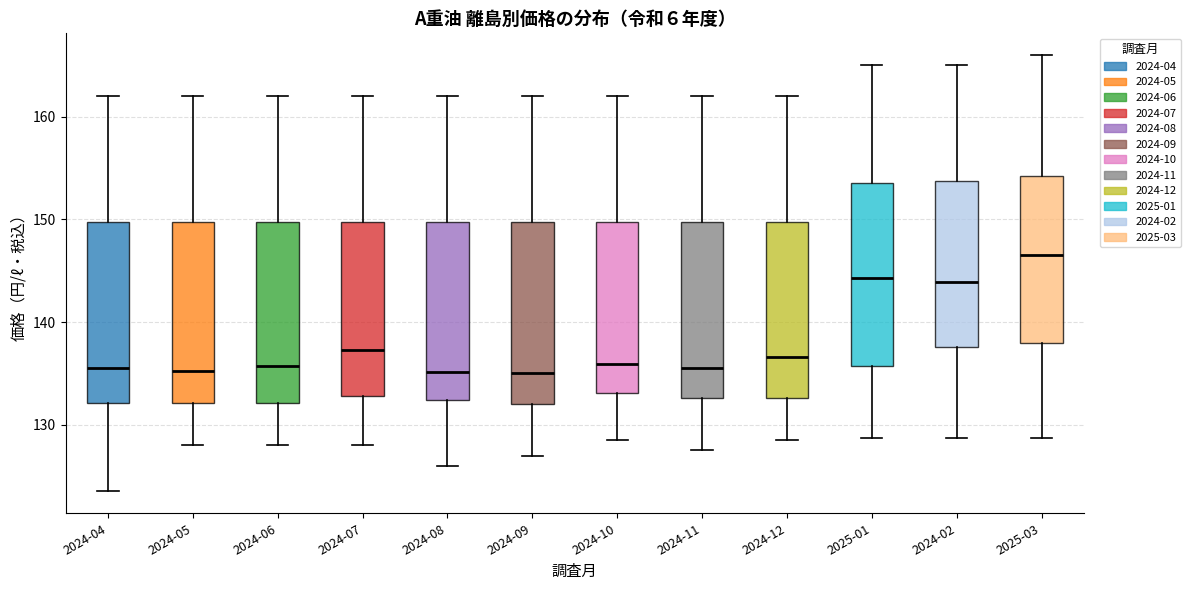

Where does the median line of the box for 2024-11 sit on the y-axis? The values are not printed on the chart, so give them approximately, as read against the axis.

136